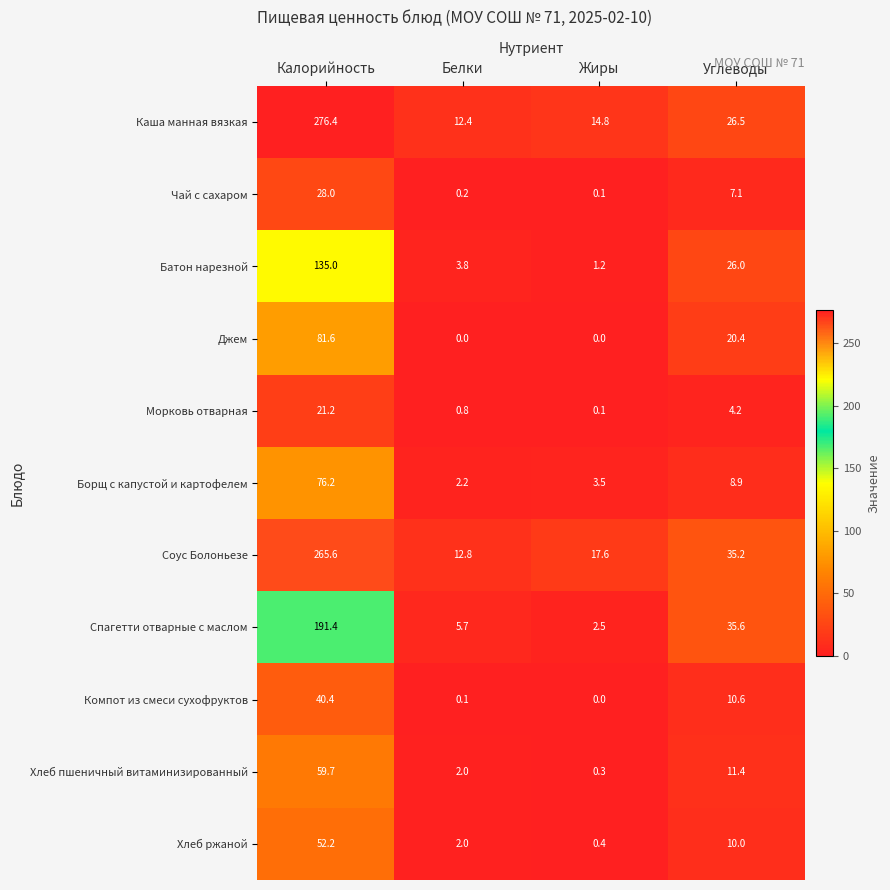

Is it true that Соус Болоньезе equals 22.5 at Белки?

False